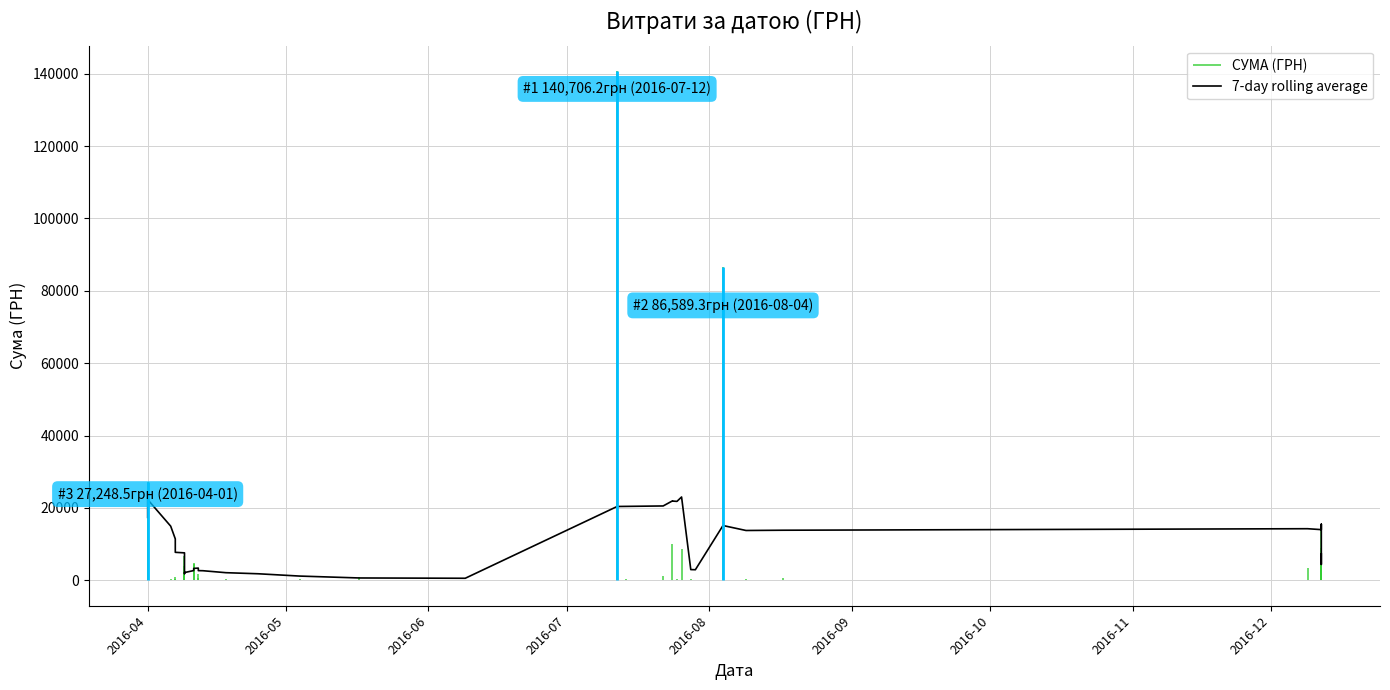

Does the chart have visible grid lines?

Yes